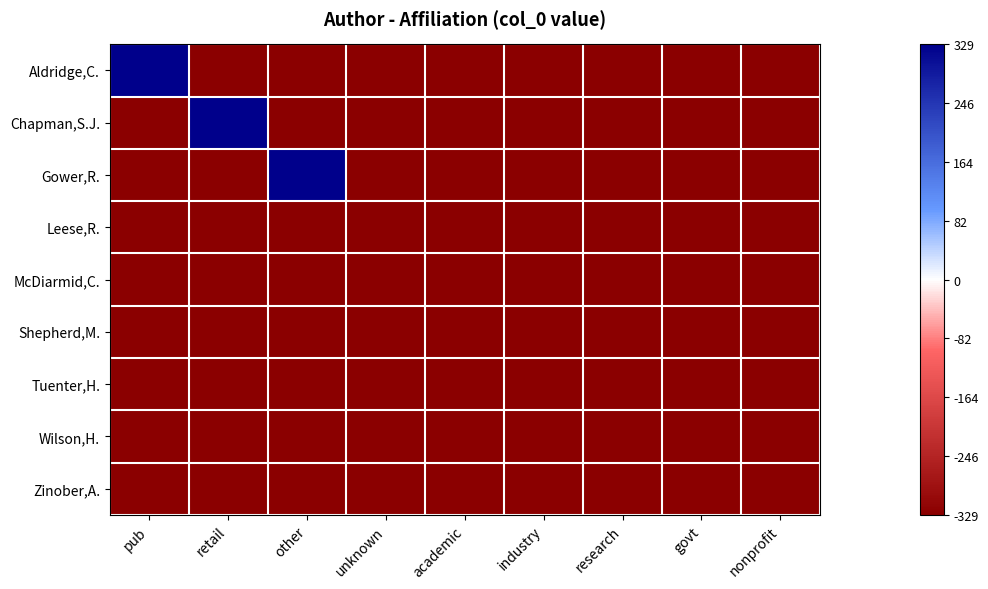

How many categories are shown in the chart?

9